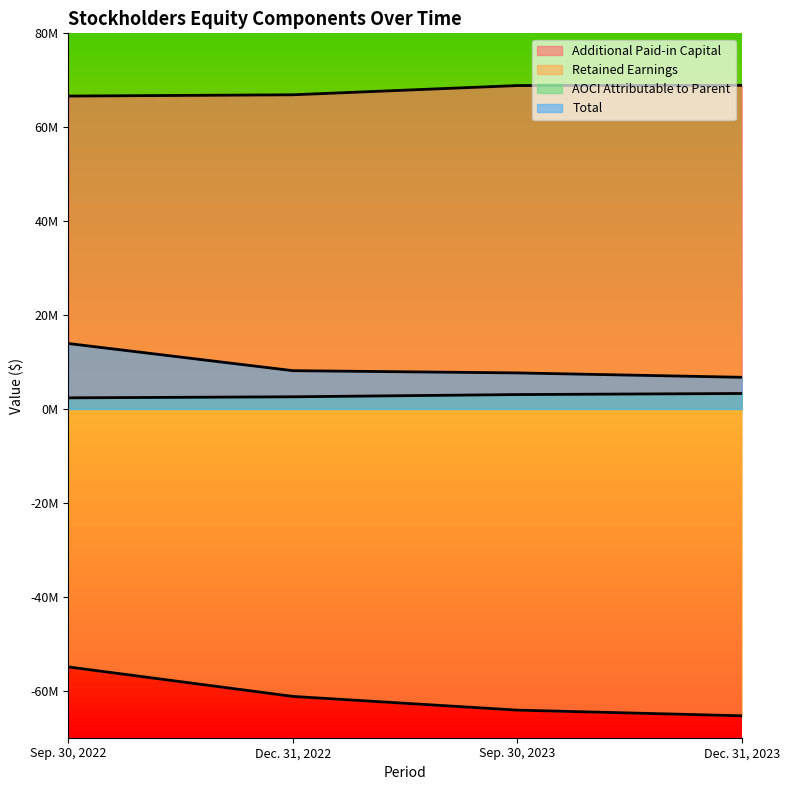

How many data points in AOCI Attributable to Parent are less than 3076706?

2